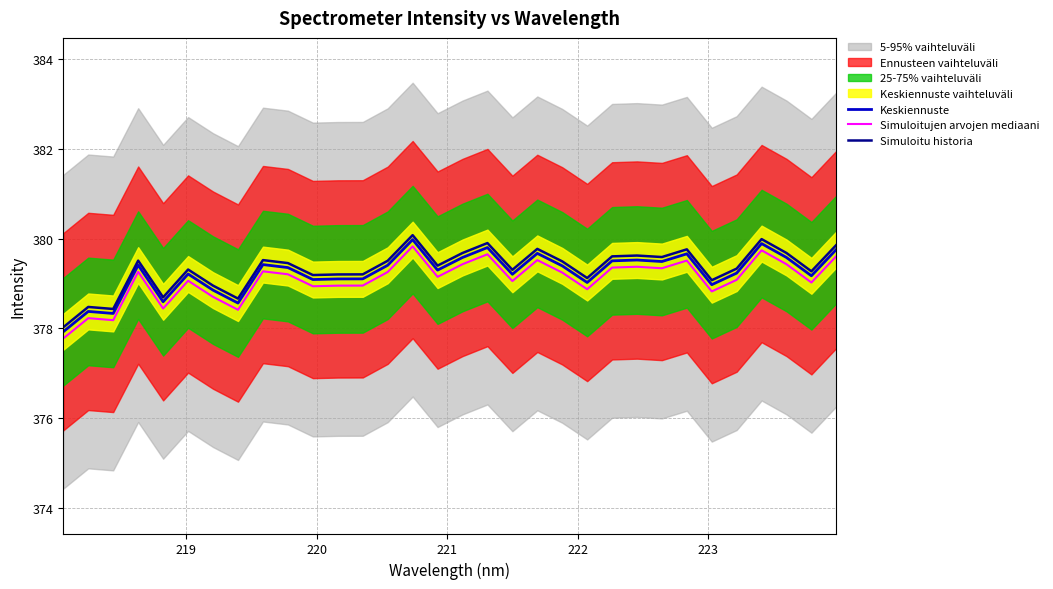

Which series has the largest total across all categories?

Simuloitu historia